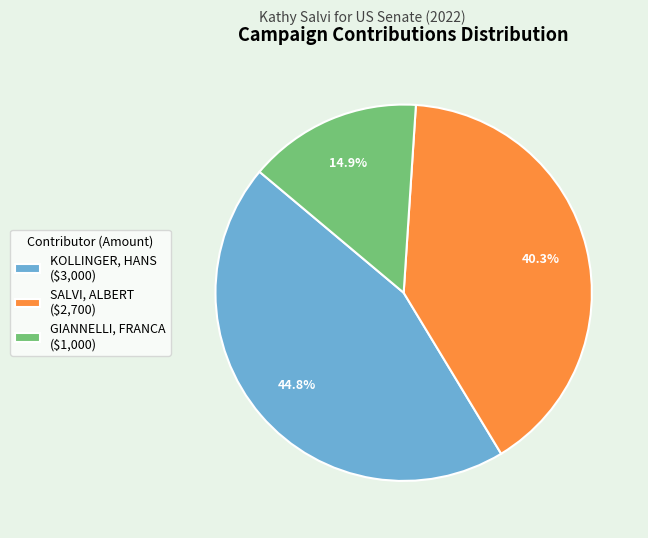

To the nearest percent, what portion does KOLLINGER, HANS represent?

45%